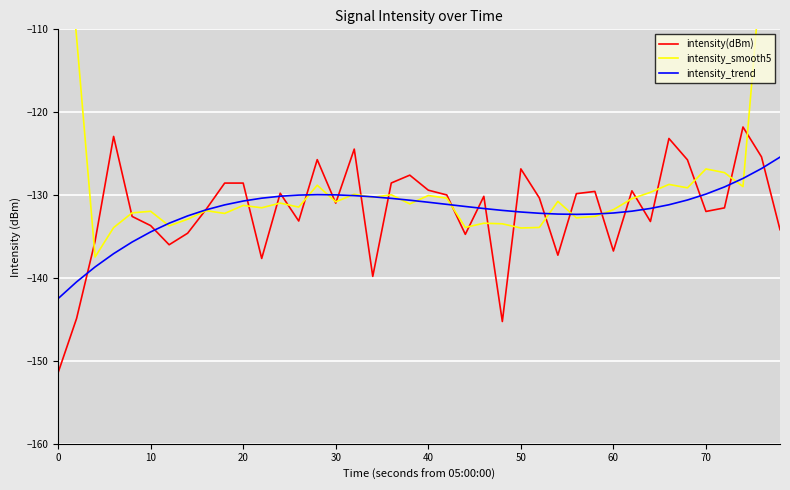

How many intersections are there between intensity(dBm) and intensity_smooth5?

24